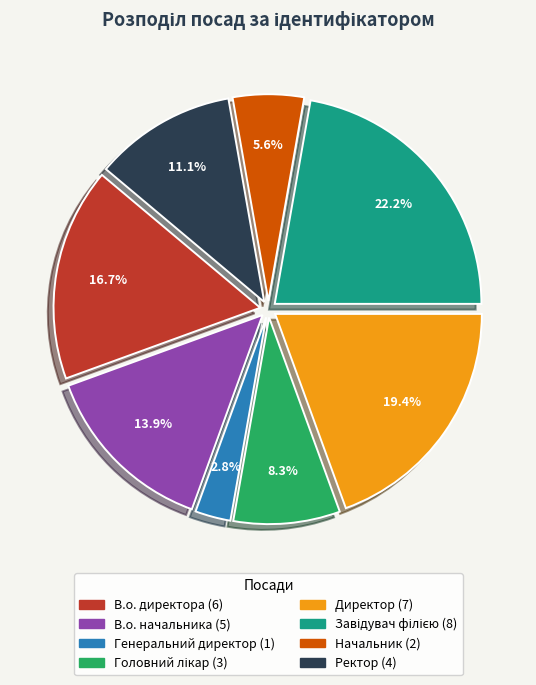

To the nearest percent, what is the average slice percentage?

12%